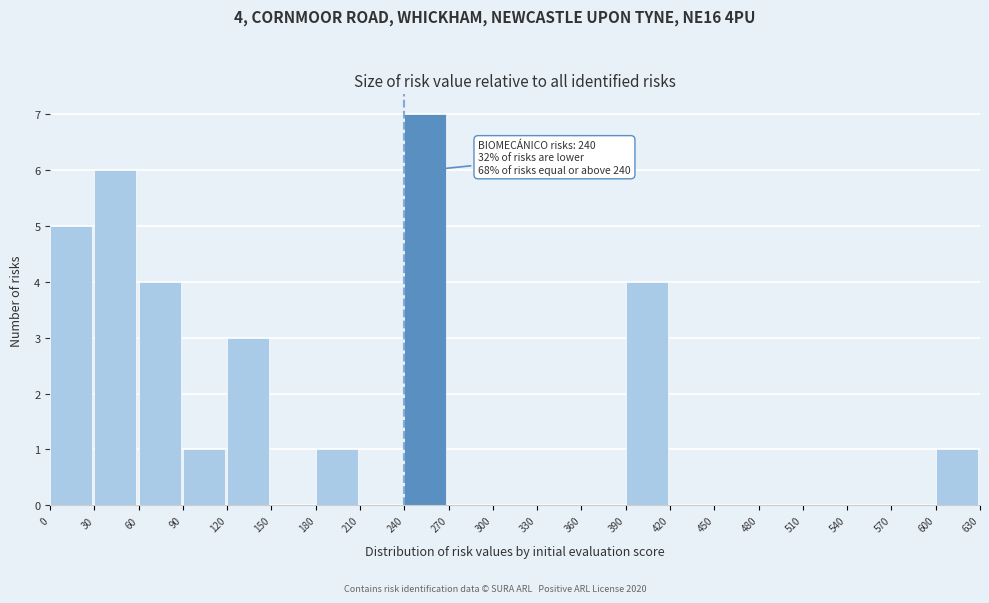

Which range on the x-axis has the tallest bar?

240 to 270